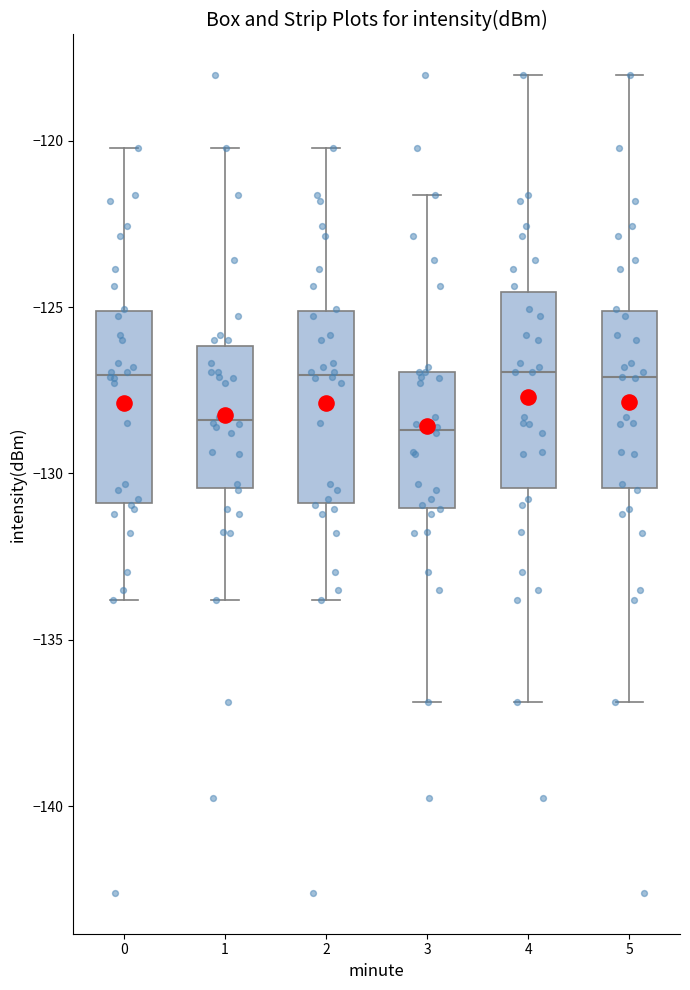

Reading left to right, read every box against the y-axis: the position of its median line, the range the box covers, and the ends of its whiskers. The values are not printed on the chart, so give them approximately, as read against the axis.

0: median -127.0, box -131.0 to -125.0, whiskers -134.0 to -120.0
1: median -128.5, box -130.5 to -126.0, whiskers -134.0 to -120.0
2: median -127.0, box -131.0 to -125.0, whiskers -134.0 to -120.0
3: median -128.5, box -131.0 to -127.0, whiskers -137.0 to -121.5
4: median -127.0, box -130.5 to -124.5, whiskers -137.0 to -118.0
5: median -127.0, box -130.5 to -125.0, whiskers -137.0 to -118.0